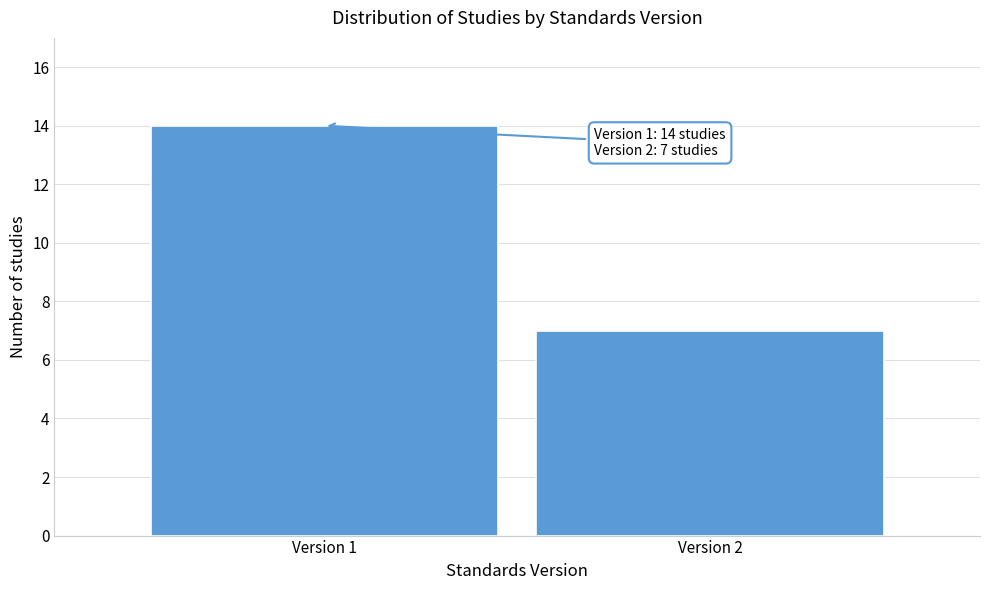

Reading right to left, transcribe all the data shown in this chart.

7	14